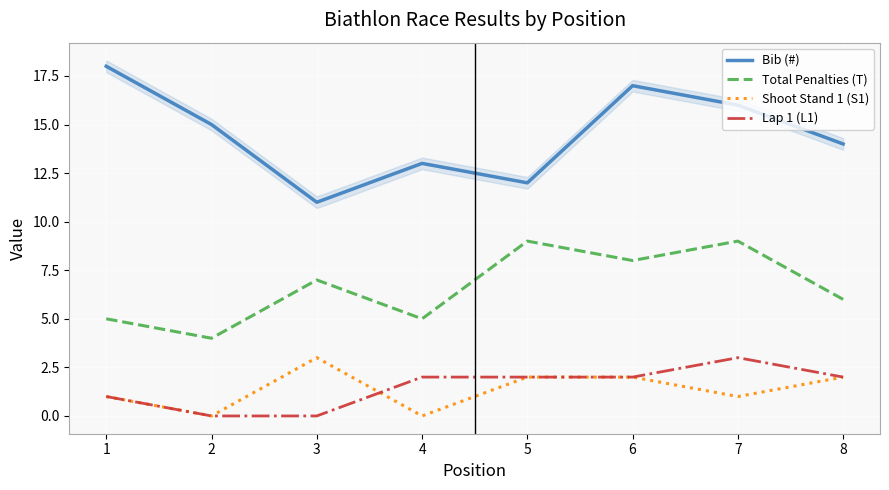

Between 7 and 1, which is larger?

1